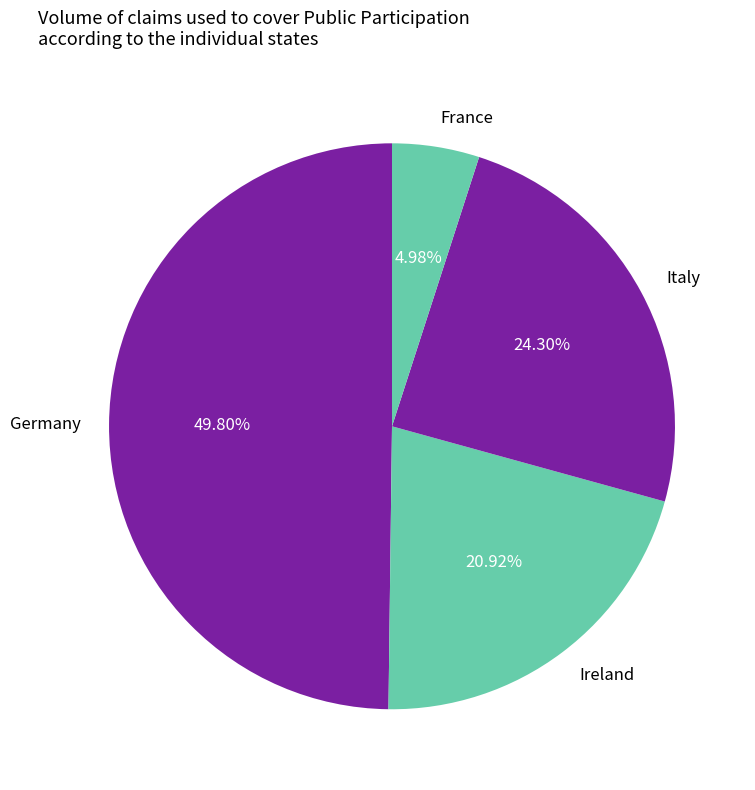

Approximately how many times larger is the value at Germany compared to Italy?

2.0